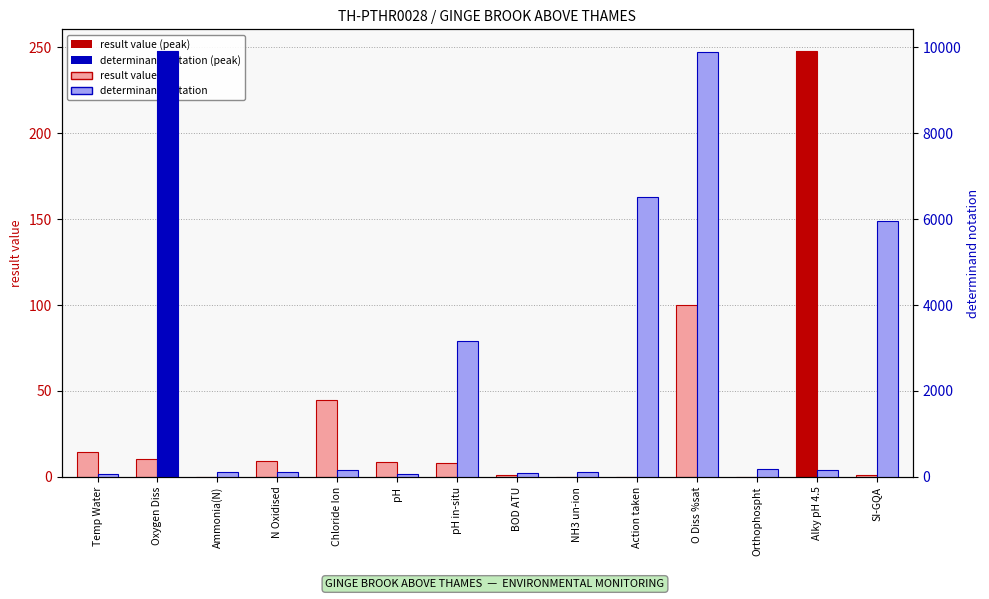

What is the average value of the result value series?

31.8